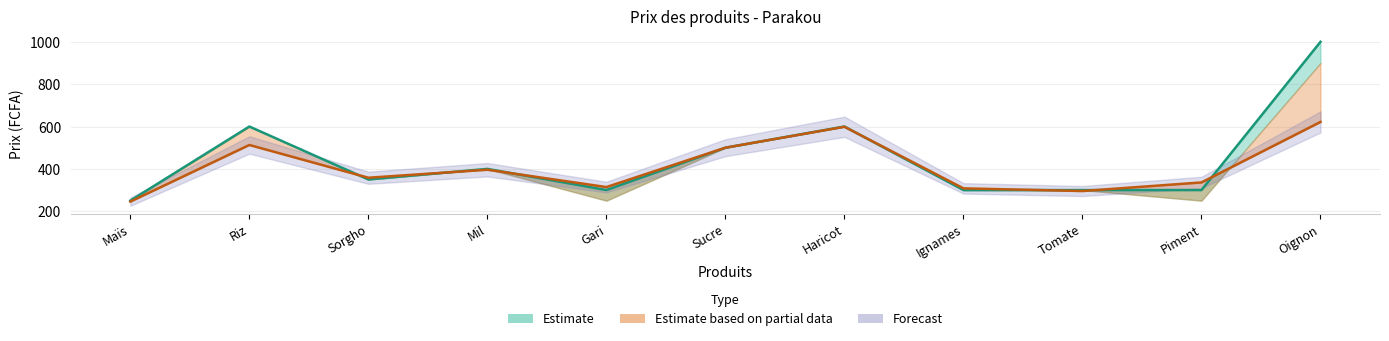

What is the total value across all series at Piment?

636.0